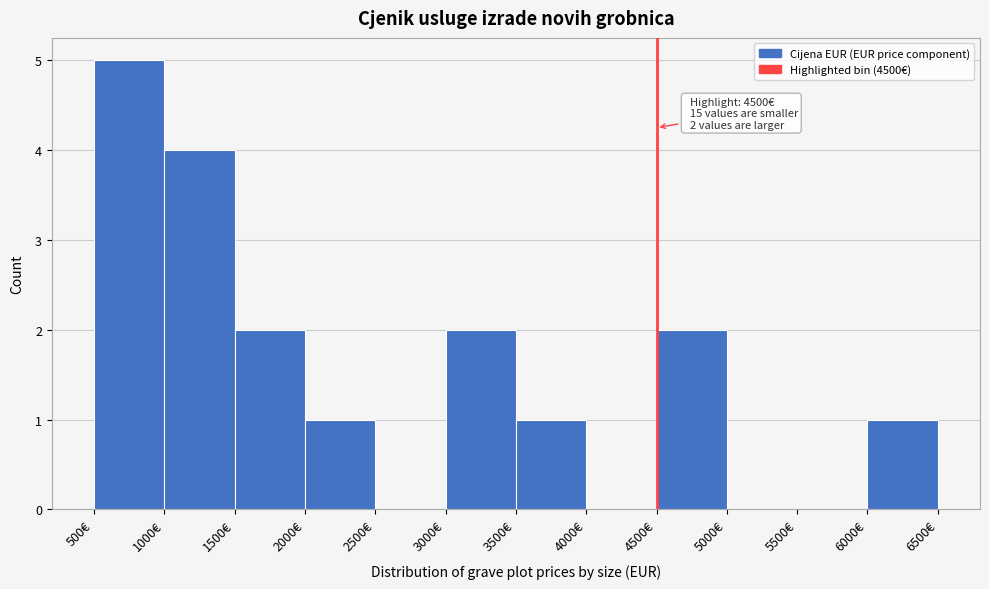

Over which range of the x-axis is the bar tallest?

500 to 1000